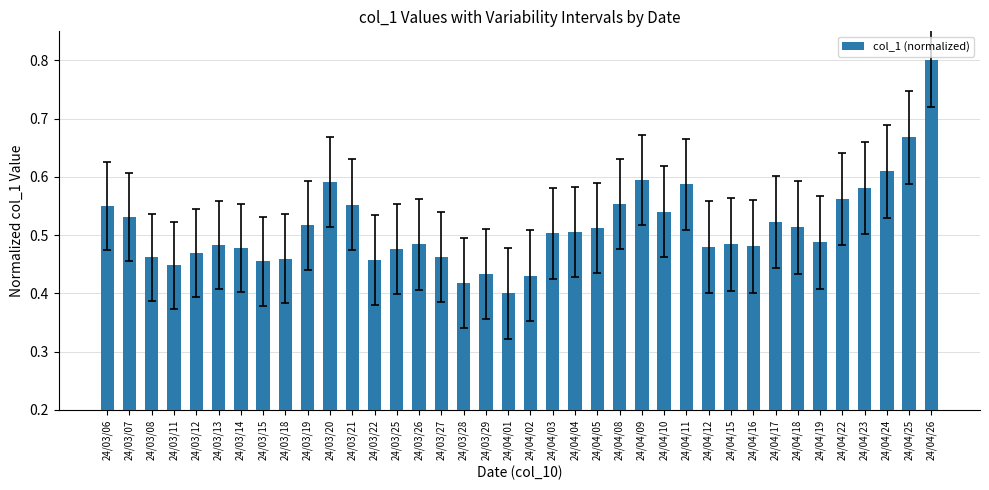

What is the change in value from 24/03/13 to 24/04/10?

+0.1